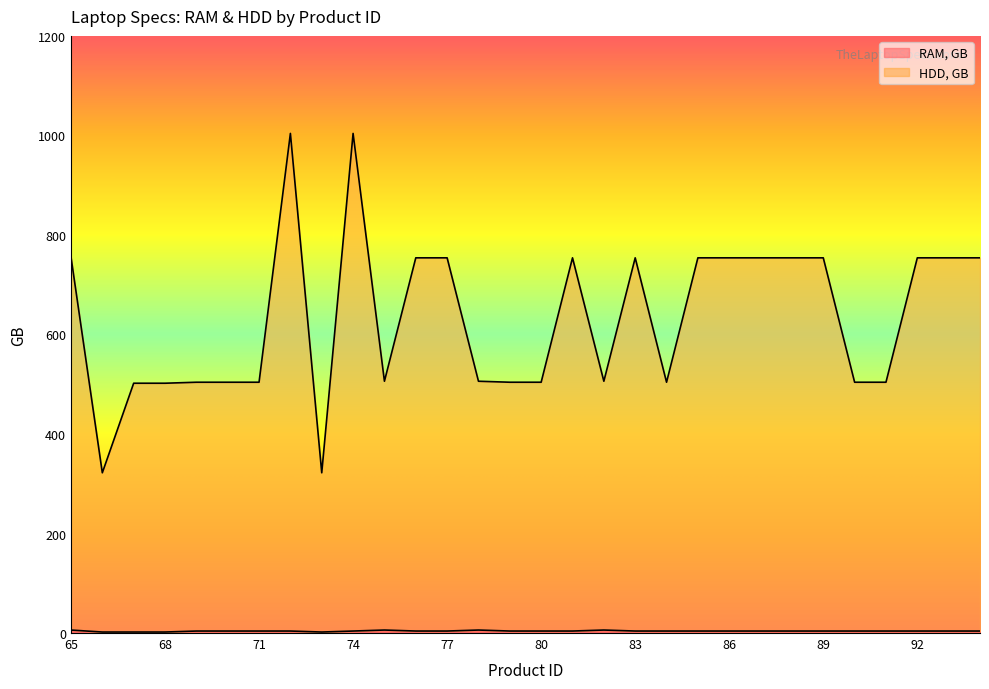

What is the lowest value of the RAM, GB series?

2